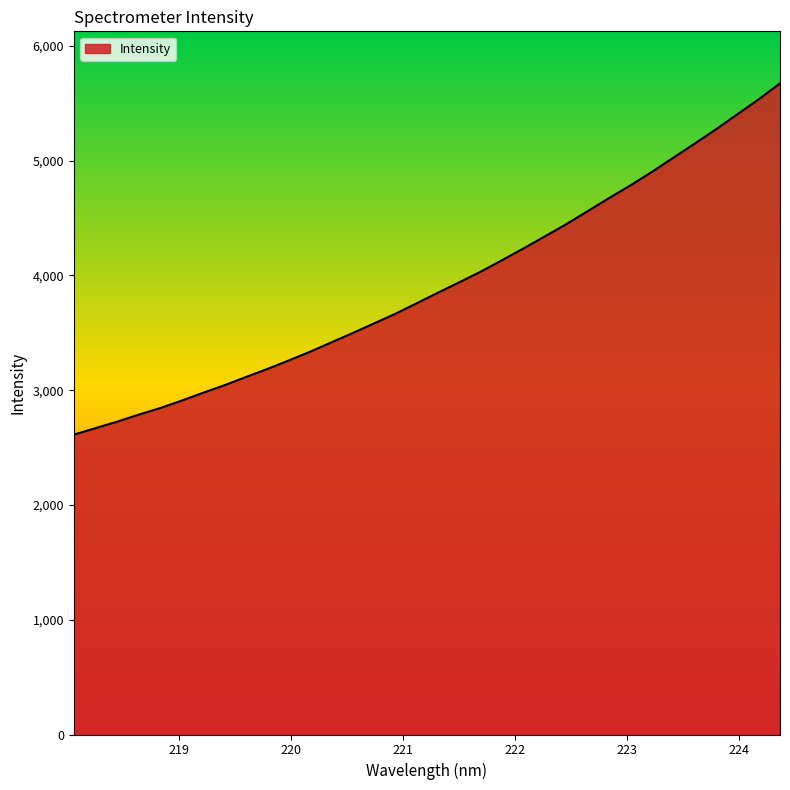

Does the chart display data point markers on the line(s)?

No